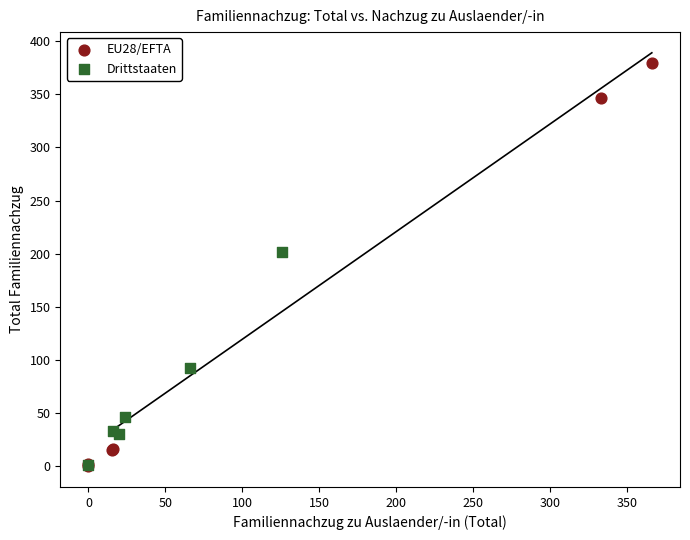

What are all the series names shown in the legend?

EU28/EFTA, Drittstaaten